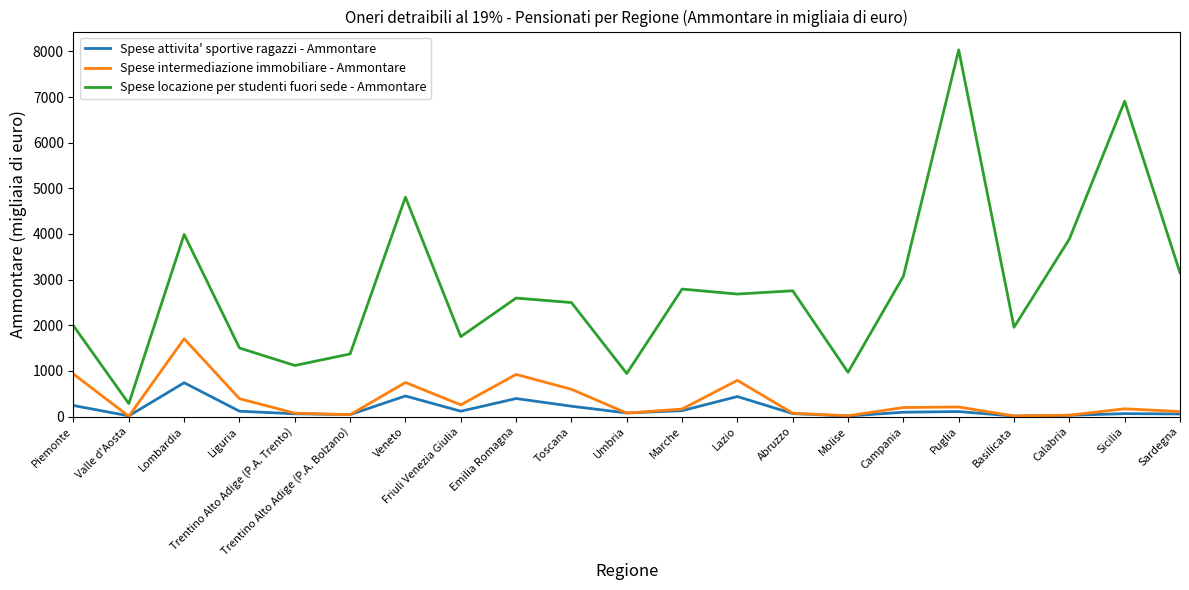

In Spese attivita' sportive ragazzi - Ammontare, how many points are higher than both neighbors (excluding endpoints)?

6